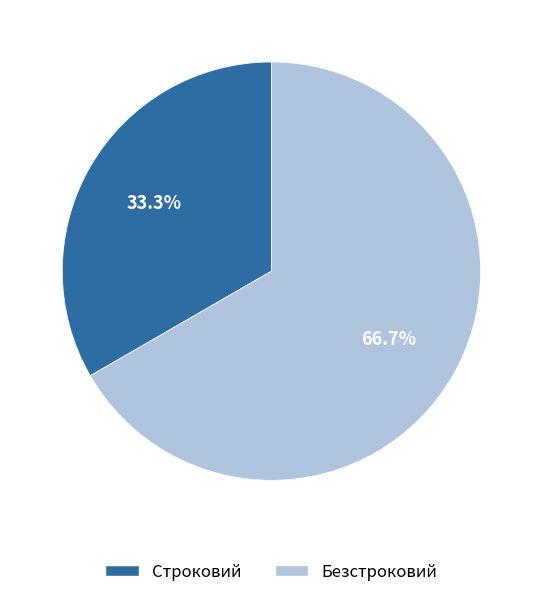

What is the ratio of the value at Безстроковий to the value at Строковий?

2.0